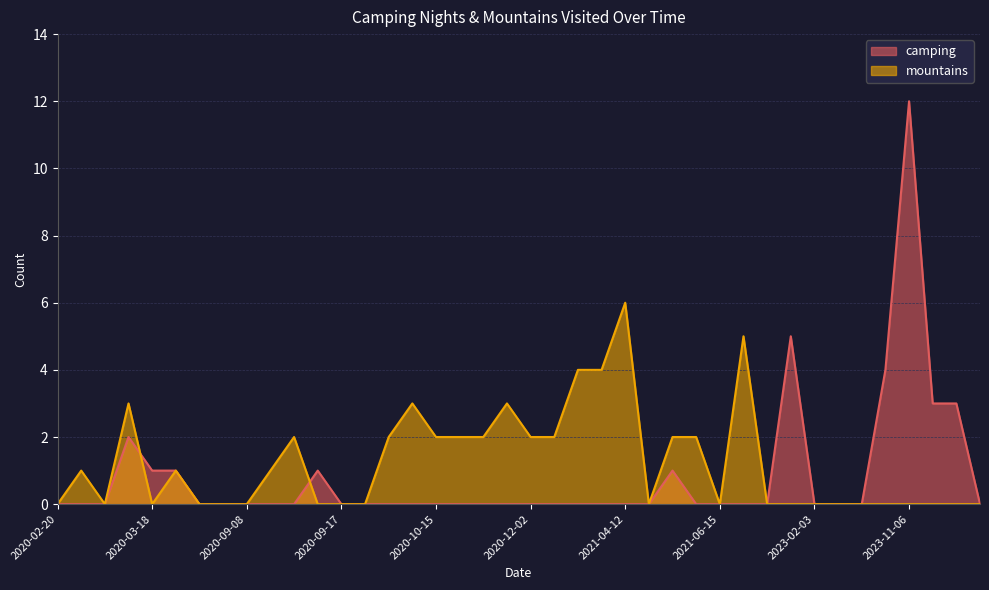

Which series changed the most between 2023-02-03 and 2020-11-17?

mountains